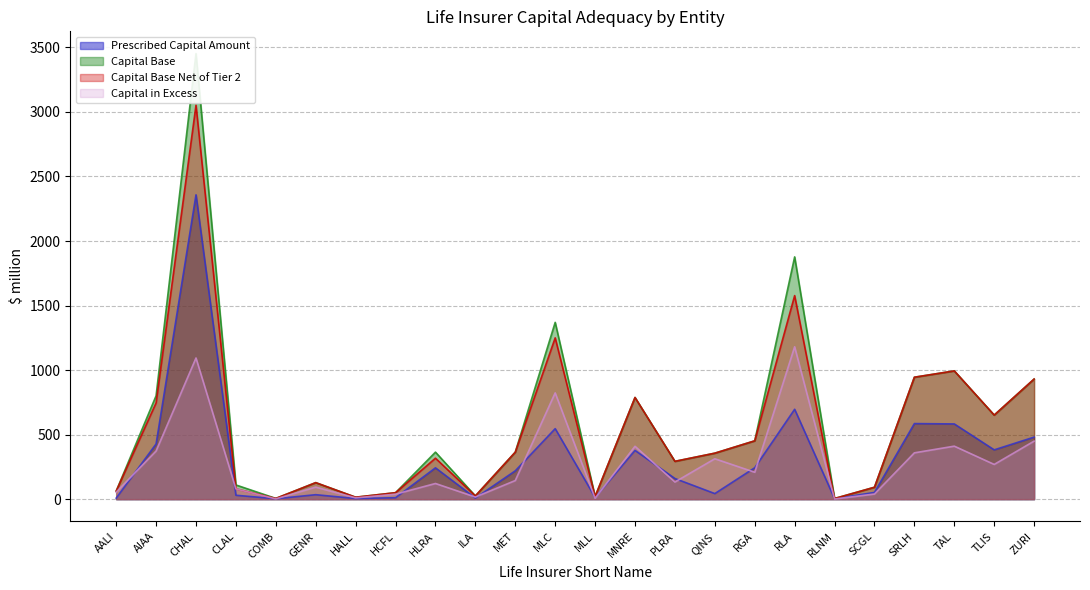

At which category does Capital in Excess reach its first local peak?

CHAL